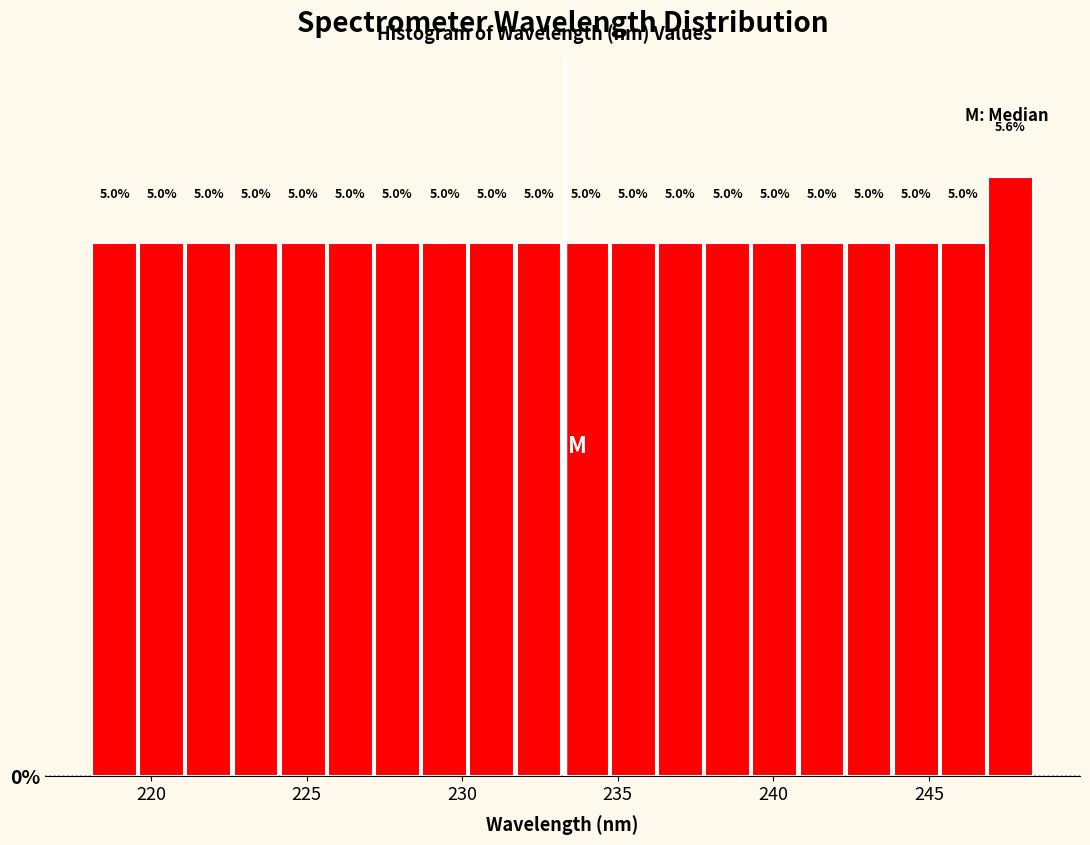

Read against the x-axis, roughly where is the centre of the tallest bar?

247.5